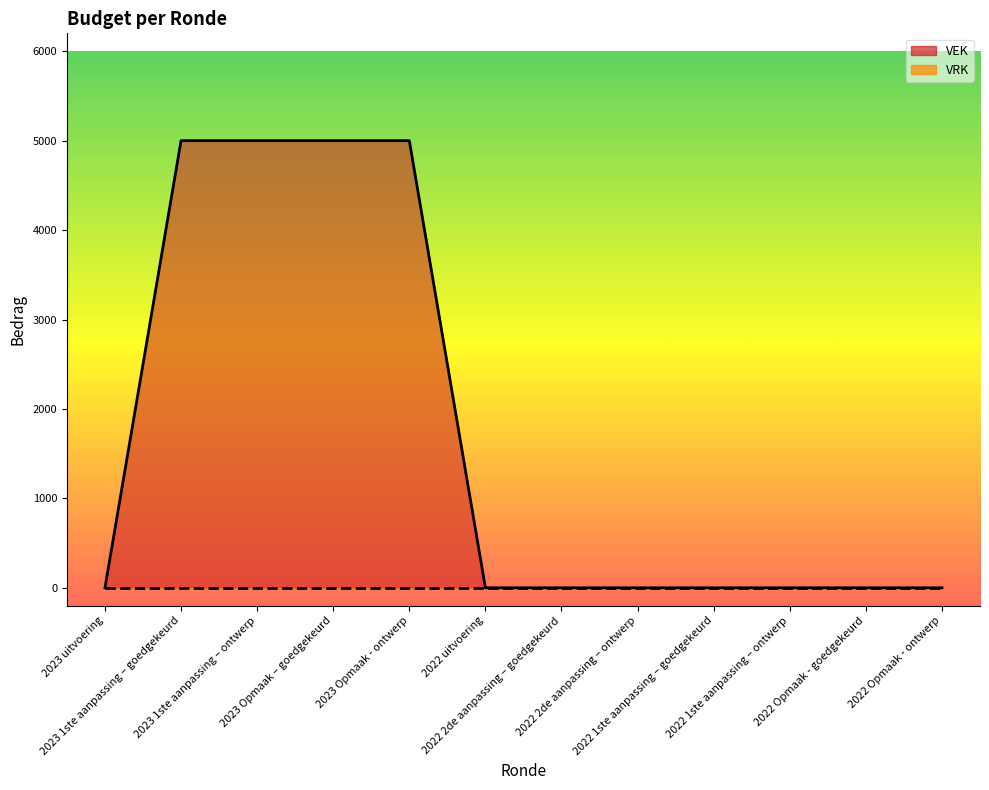

True or false: the data has more than 2 interior local peaks.

False